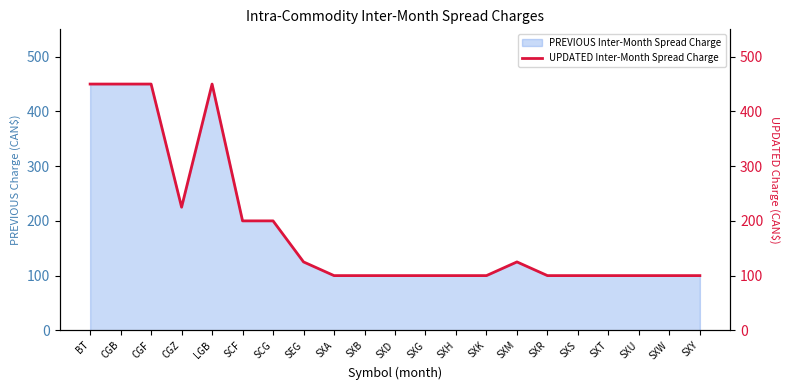

What is the ratio of the value at CGB to the value at SXG?

4.5